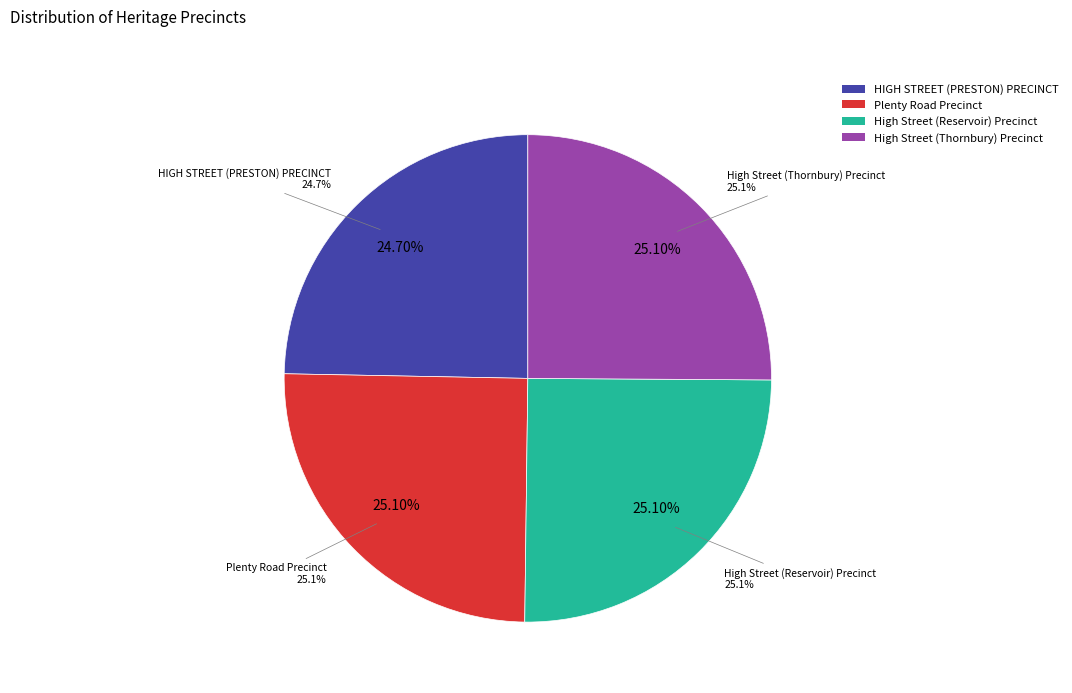

To the nearest percent, what percentage of the pie is High Street (Reservoir) Precinct?

25%